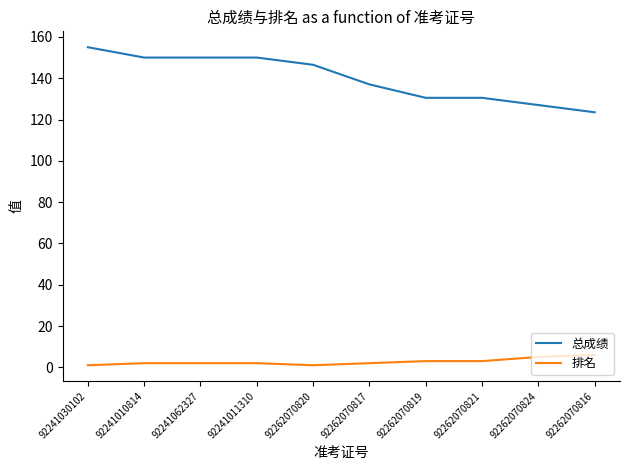

At which label does 总成绩 first exceed 146?

92241030102